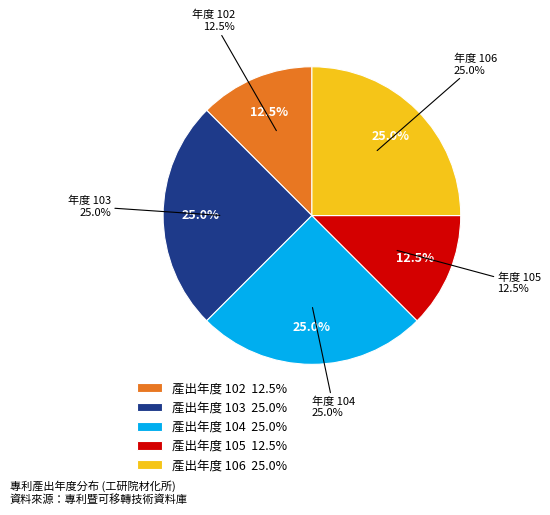

Is there any slice that represents more than half of the pie?

No